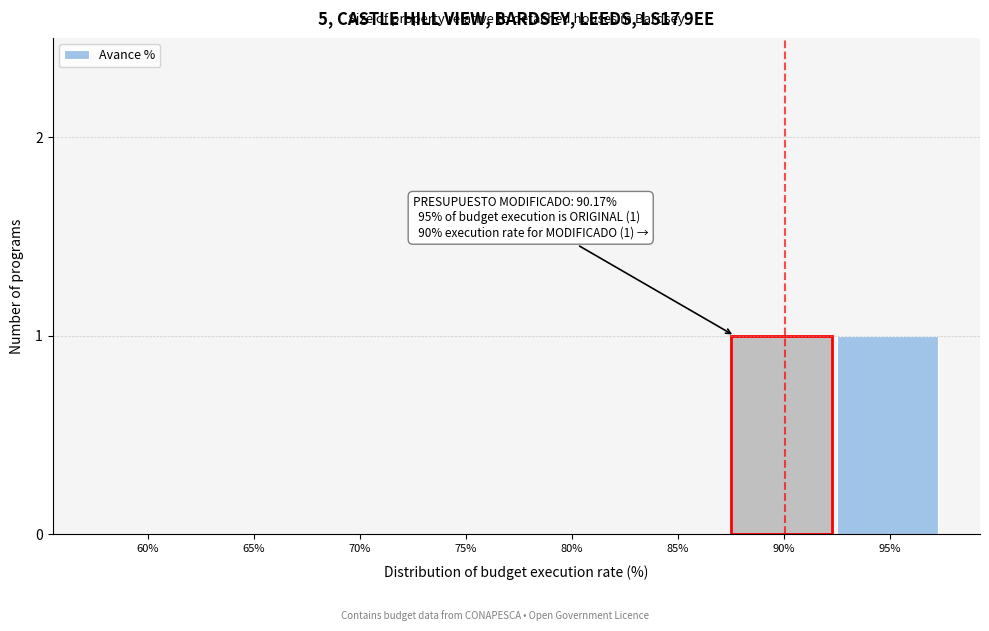

Reading left to right, extract all data points from this chart.

60%=0	65%=0	70%=0	75%=0	80%=0	85%=0	90%=1	95%=1